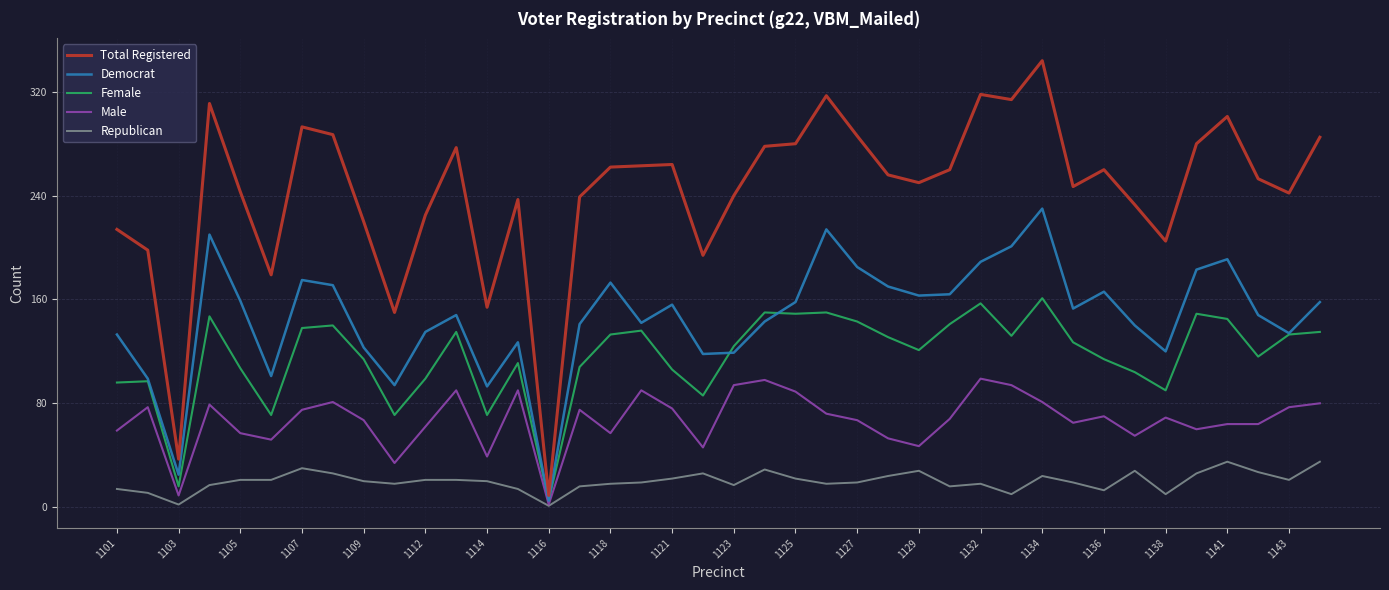

Rank the series by their maximum value, from highest to lowest.

Total Registered, Democrat, Female, Male, Republican